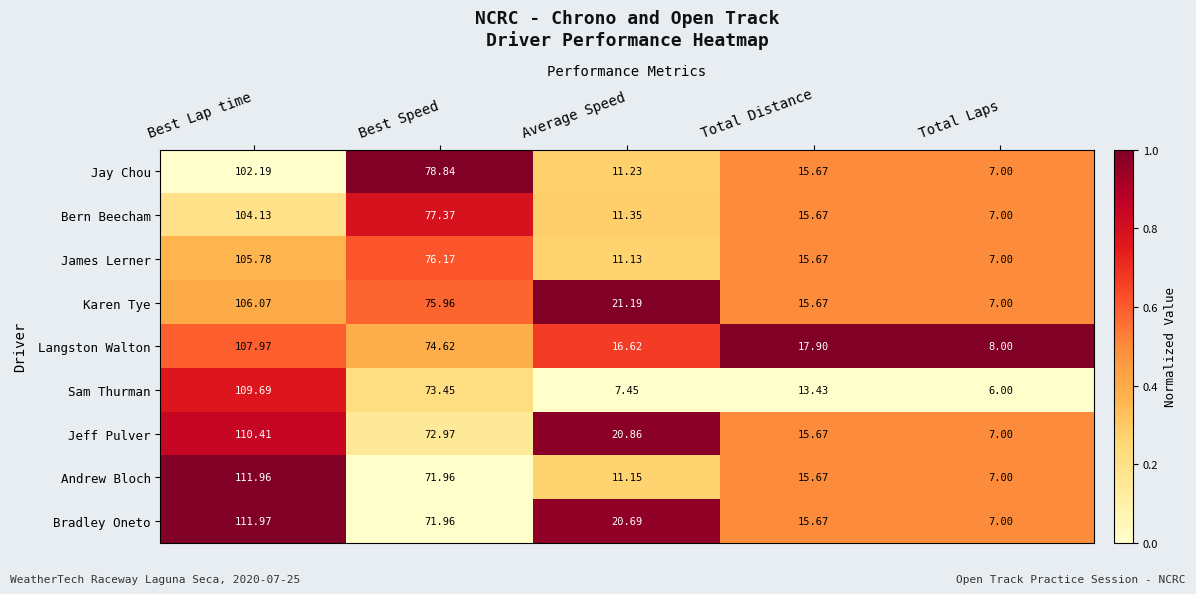

Is the value of Jeff Pulver at Total Laps greater than the value of Langston Walton at Average Speed?

No